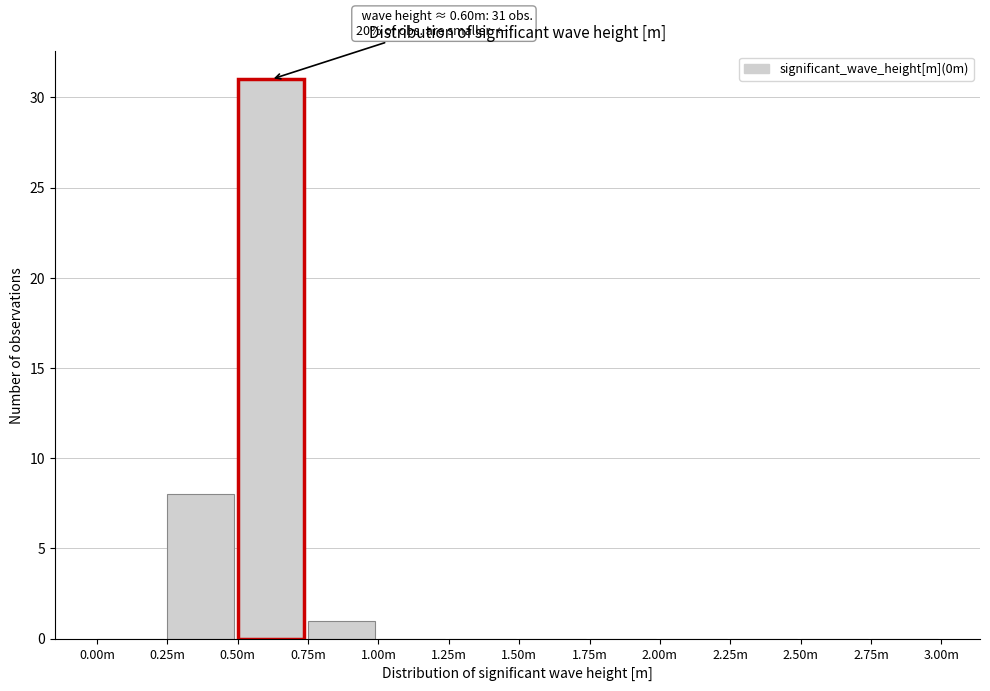

Reading left to right, what are all the values shown in this chart?

0.00m=0	0.25m=8	0.50m=31	0.75m=1	1.00m=0	1.25m=0	1.50m=0	1.75m=0	2.00m=0	2.25m=0	2.50m=0	2.75m=0